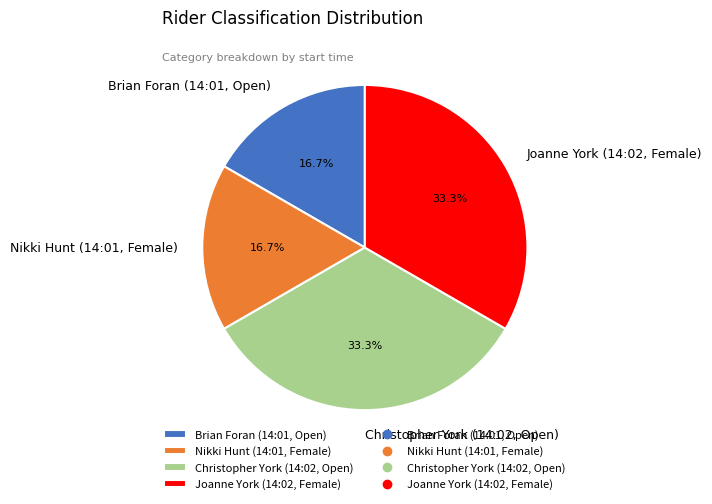

Is there any slice that represents more than half of the pie?

No